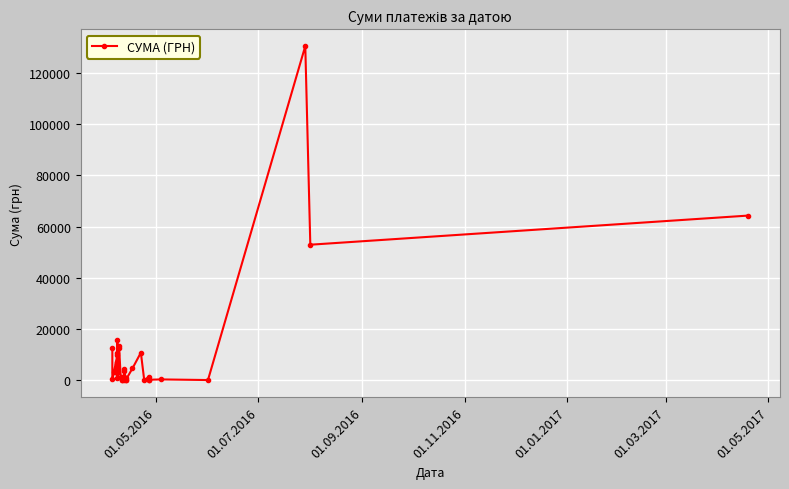

Count the number of values greater than 3059.

20